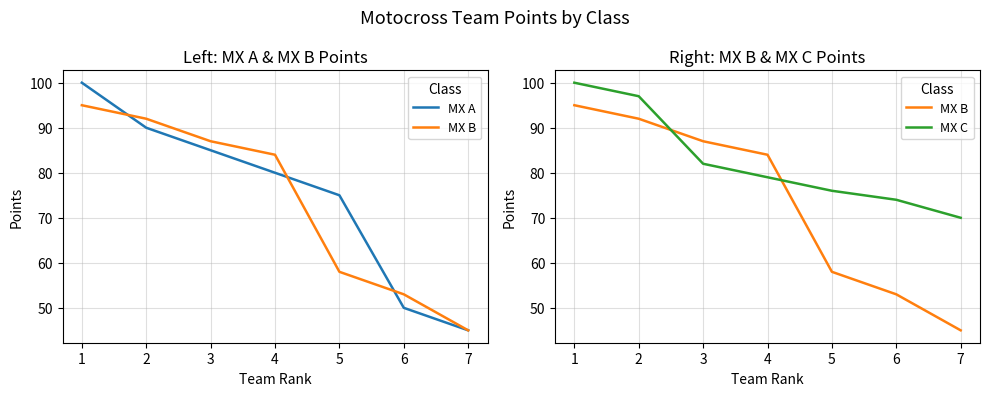

Rank the categories by MX C value from lowest to highest.

7, 6, 5, 4, 3, 2, 1